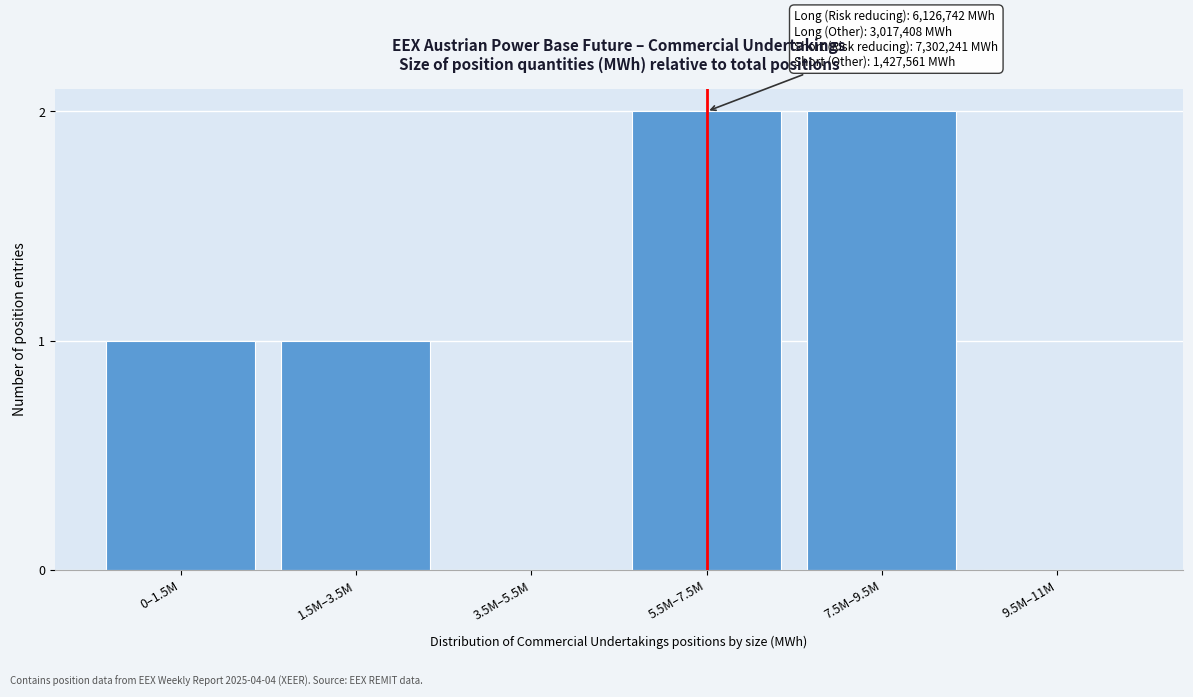

Reading left to right, list all the values displayed in this chart.

0–1.5M=1	1.5M–3.5M=1	3.5M–5.5M=0	5.5M–7.5M=2	7.5M–9.5M=2	9.5M–11M=0